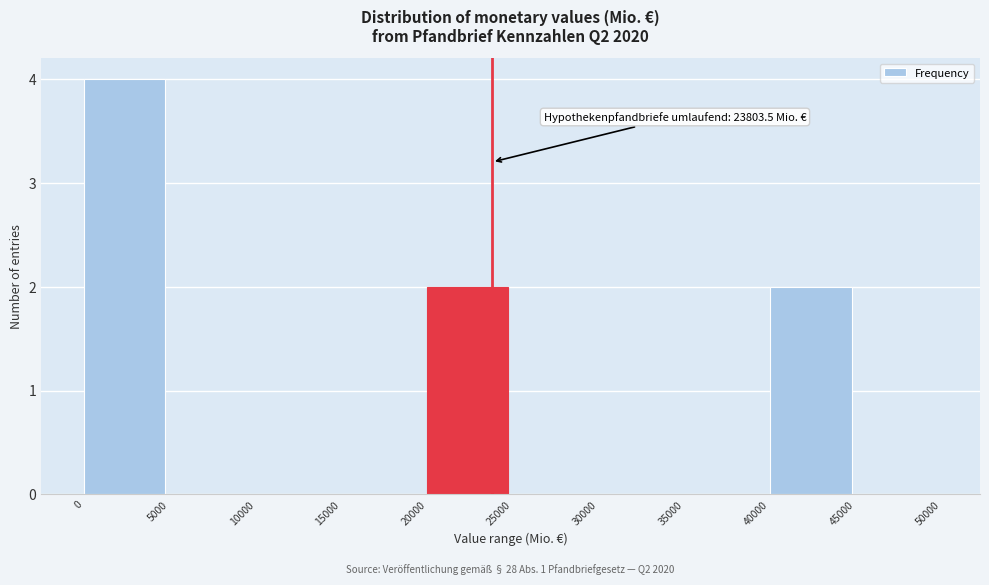

Which range on the x-axis has the tallest bar?

0 to 5000